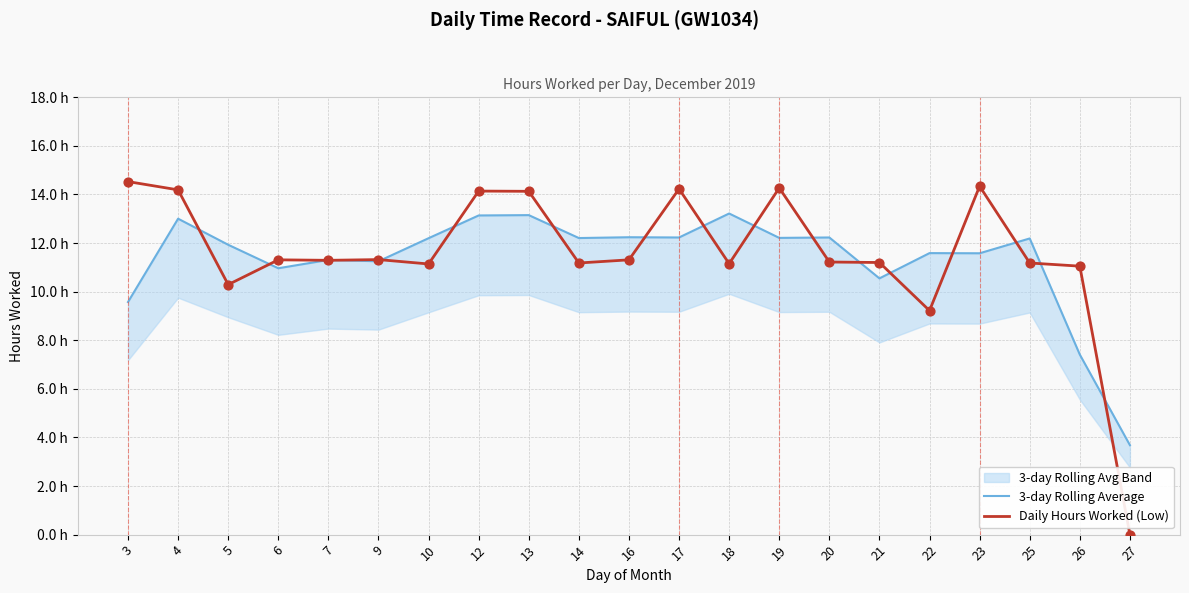

Which series reaches the minimum Y coordinate?

Daily Hours Worked (Low)